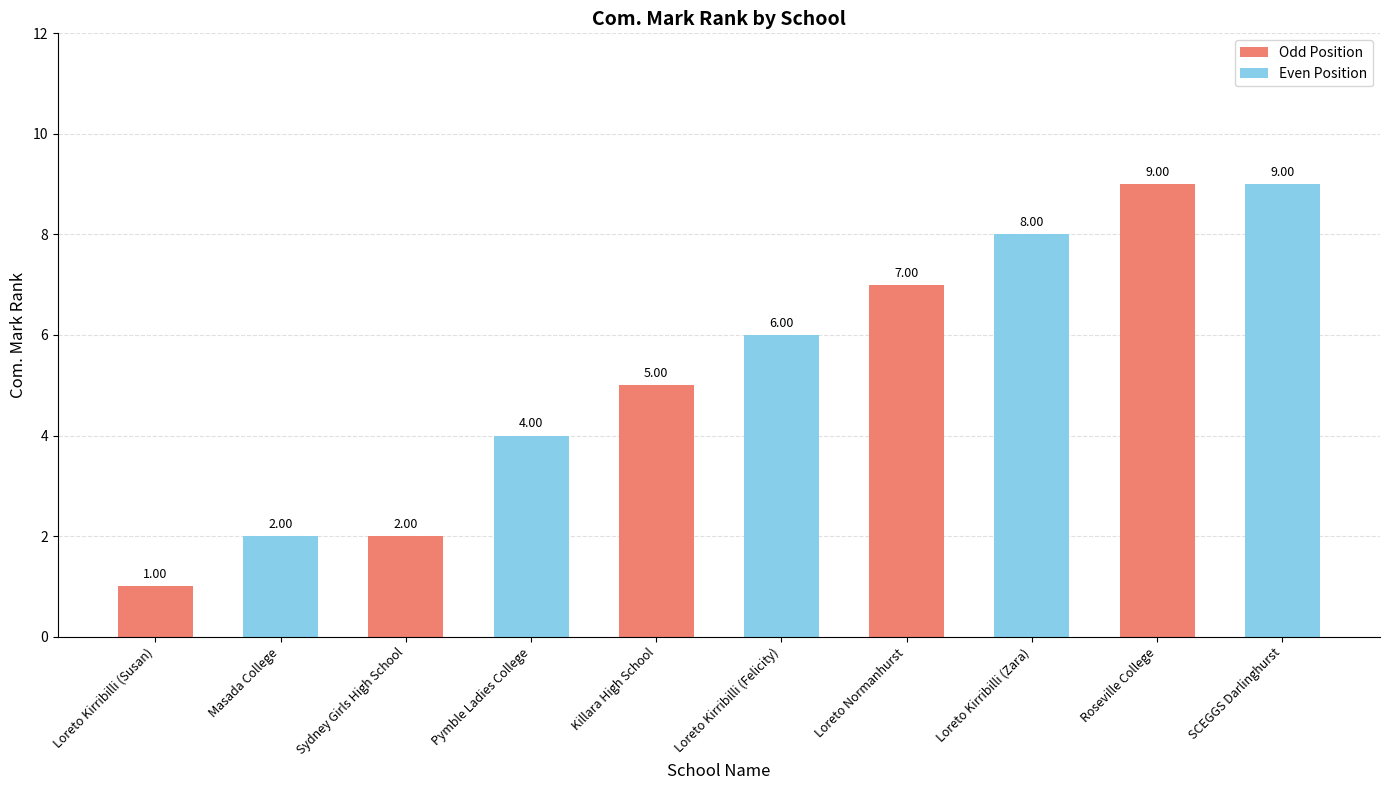

What is the change in value from Killara High School to SCEGGS Darlinghurst?

+4